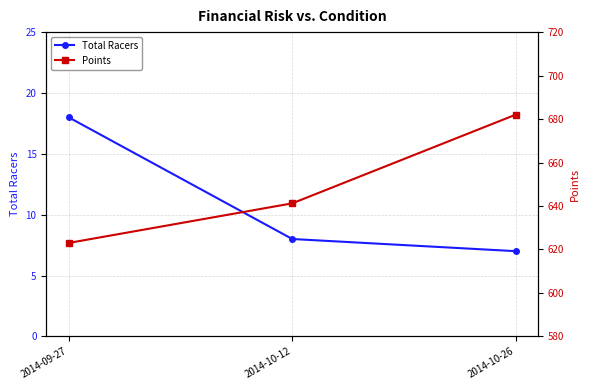

What are all the series names shown in the legend?

Total Racers, Points